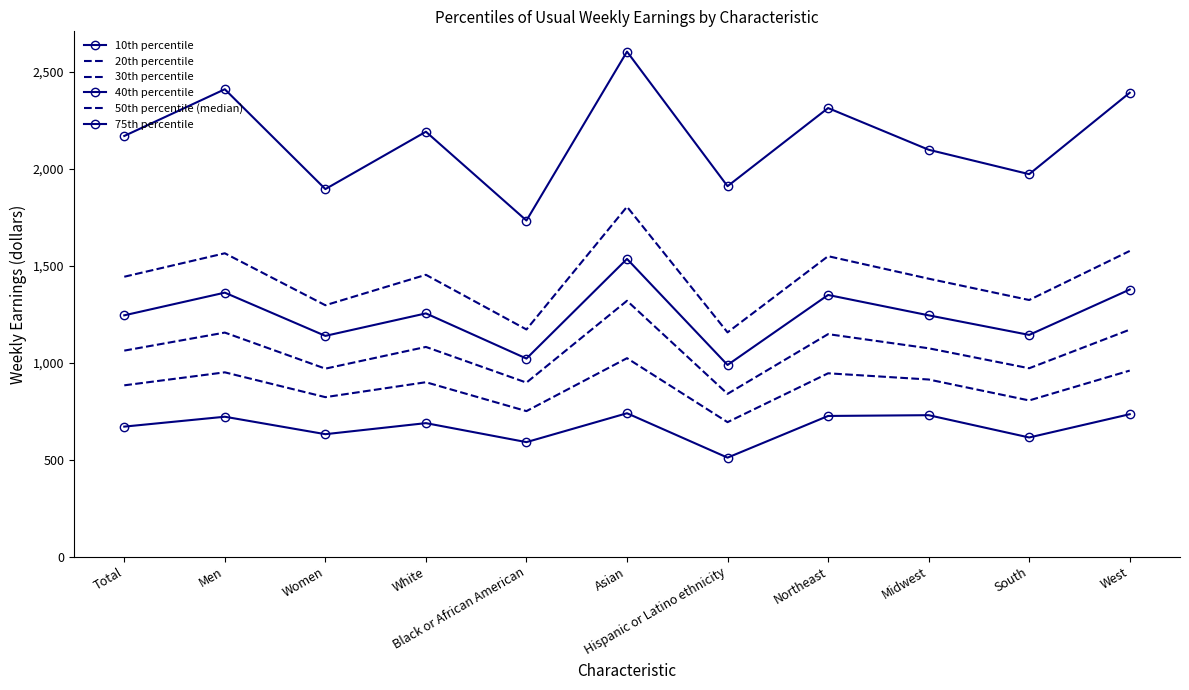

What is the difference between the second highest and minimum values in the 20th percentile series?

266